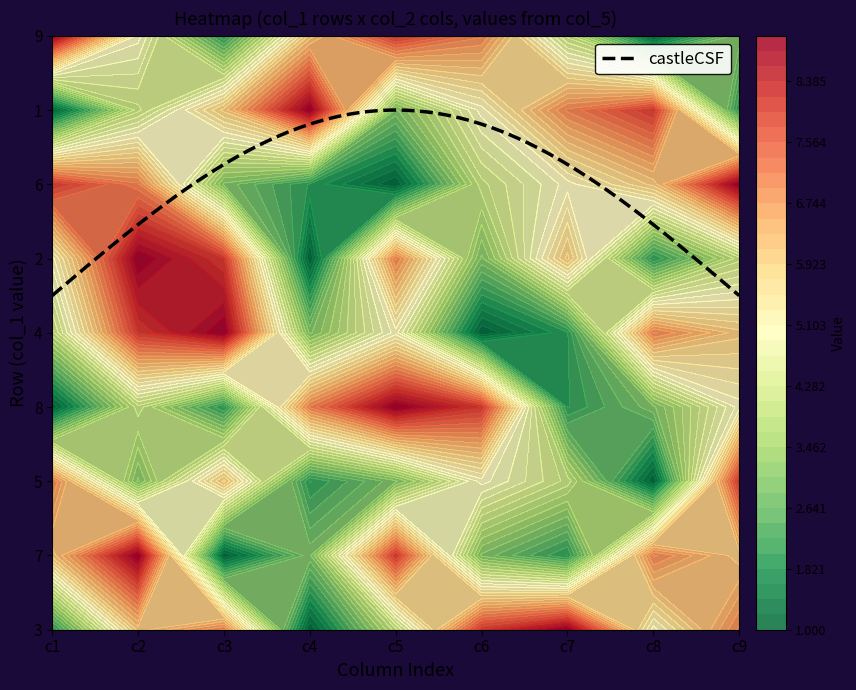

What is the difference between the 1 values at 8 and 4?

1